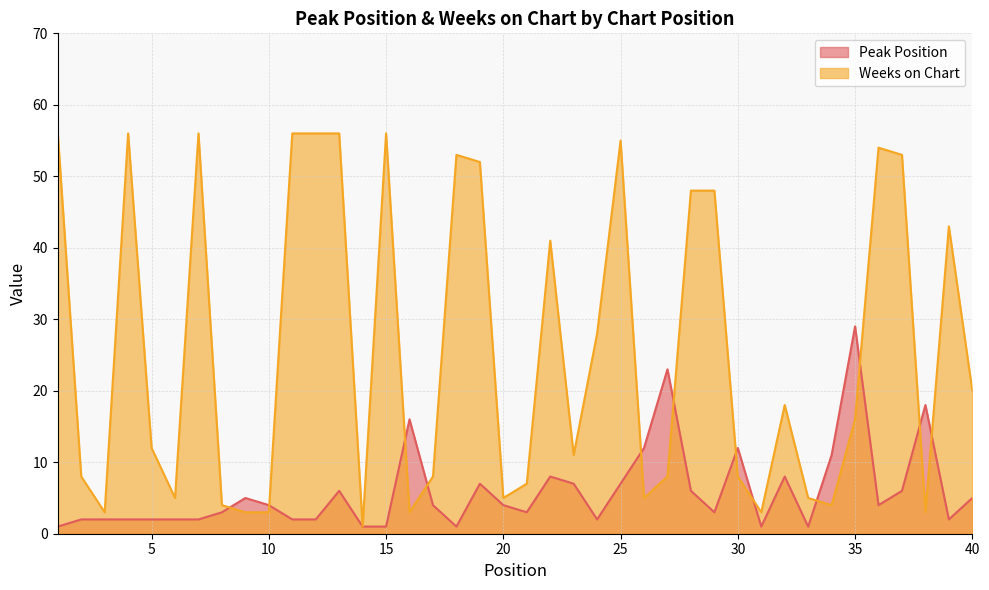

At which category is the sum across all series the highest?

13